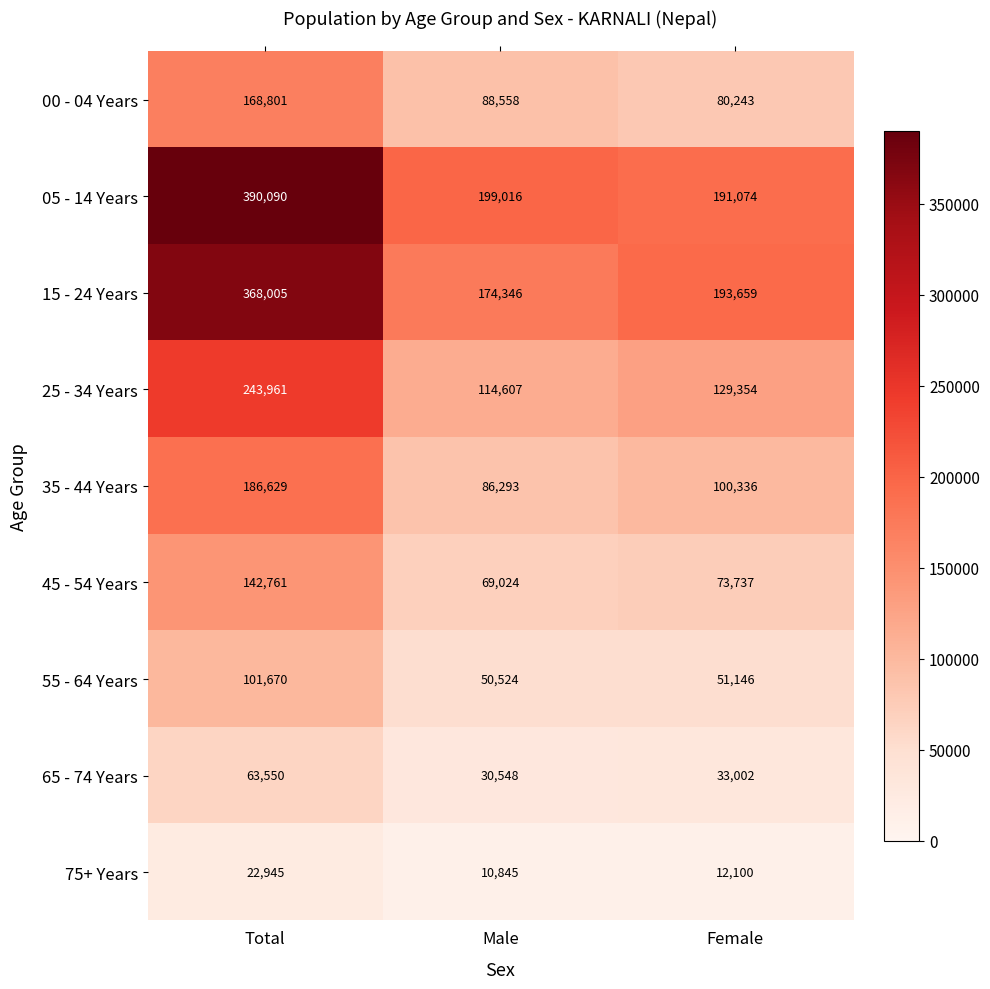

Between Total and Male, which series saw the biggest shift?

15 - 24 Years